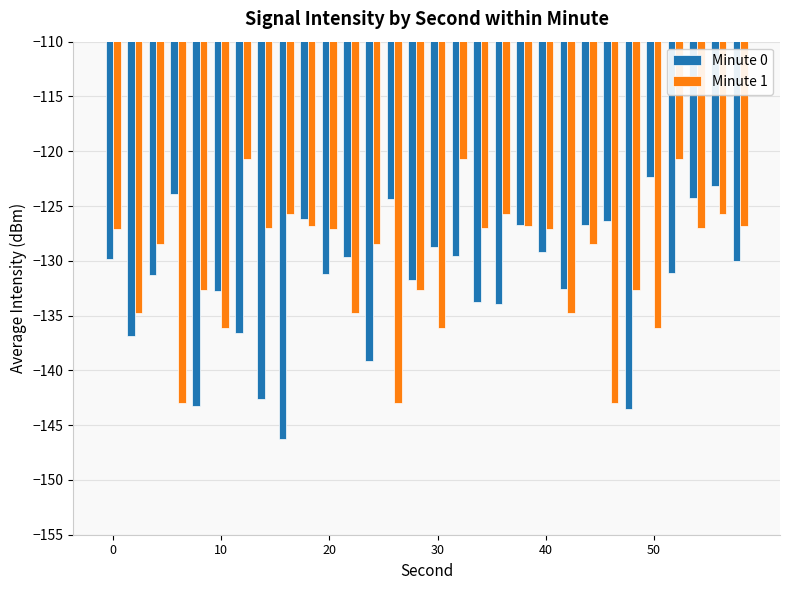

What is the maximum value shown in the chart?

-120.7